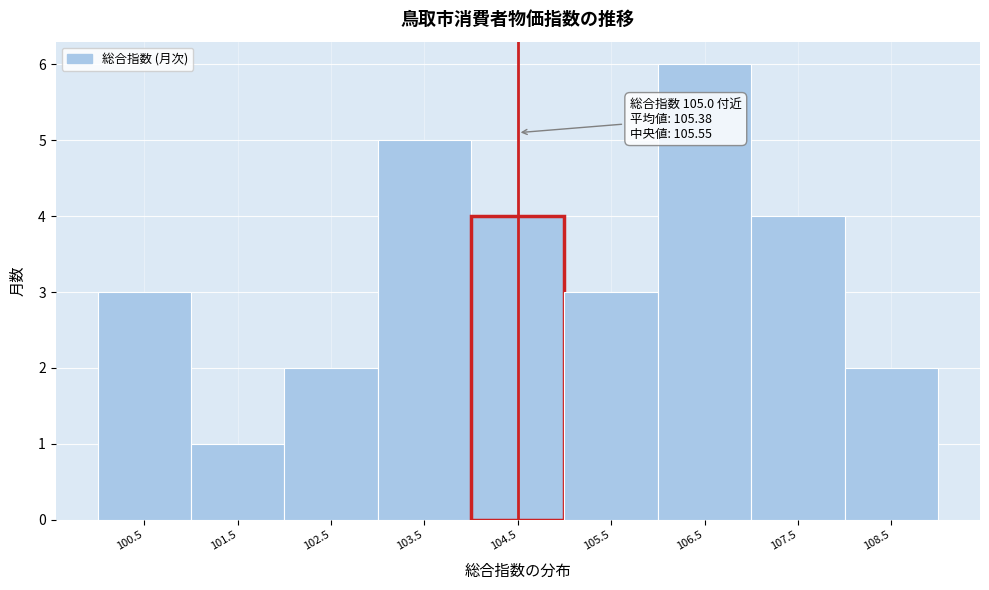

Reading left to right, list all the values displayed in this chart.

100.5=3	101.5=1	102.5=2	103.5=5	104.5=4	105.5=3	106.5=6	107.5=4	108.5=2